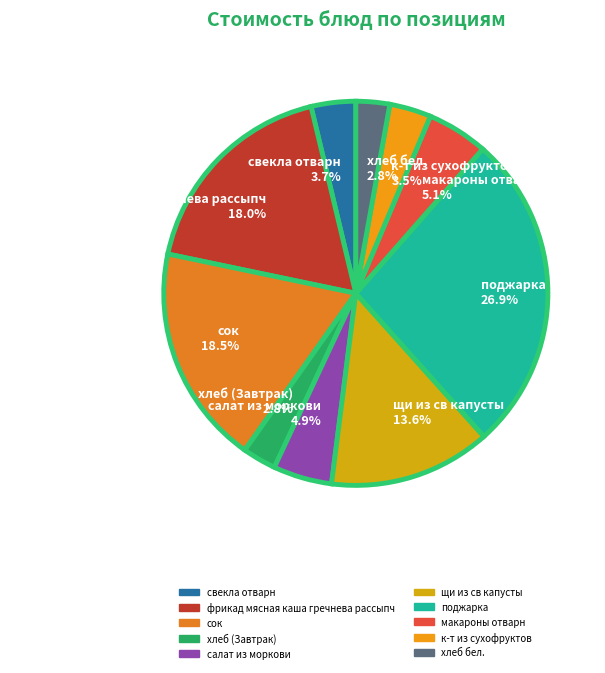

Count the number of slices in the pie.

10